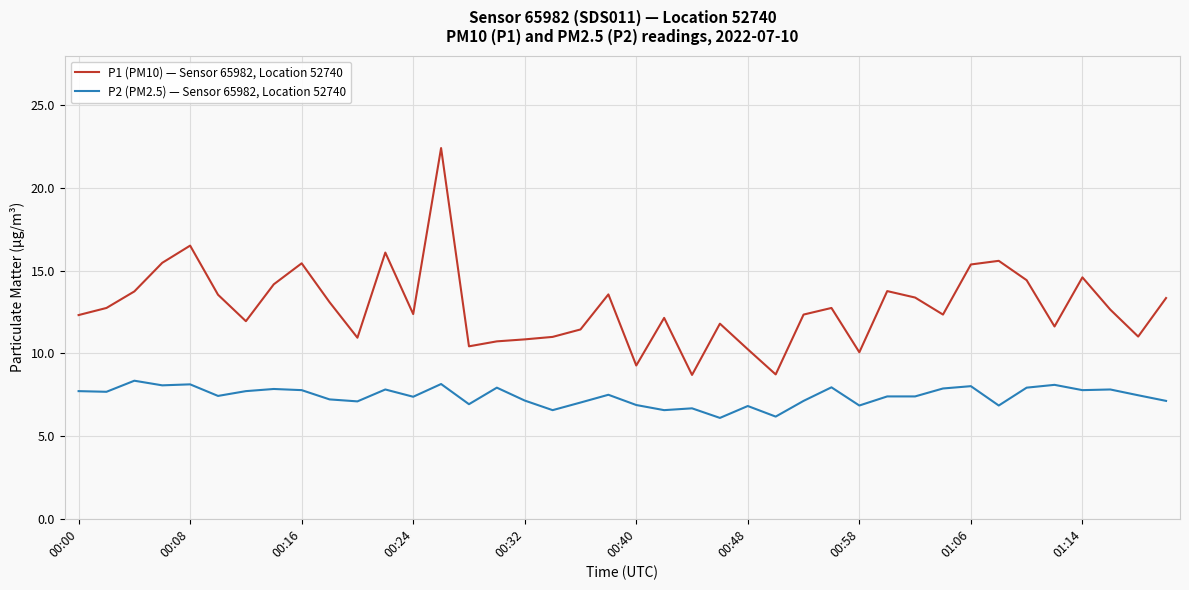

Rank the series by their average value, from highest to lowest.

P1 (PM10) — Sensor 65982, Location 52740, P2 (PM2.5) — Sensor 65982, Location 52740